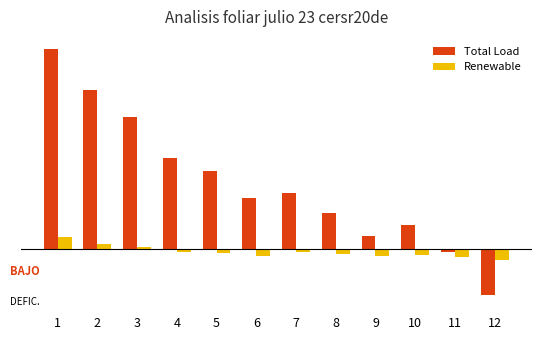

Are the bars horizontal?

No